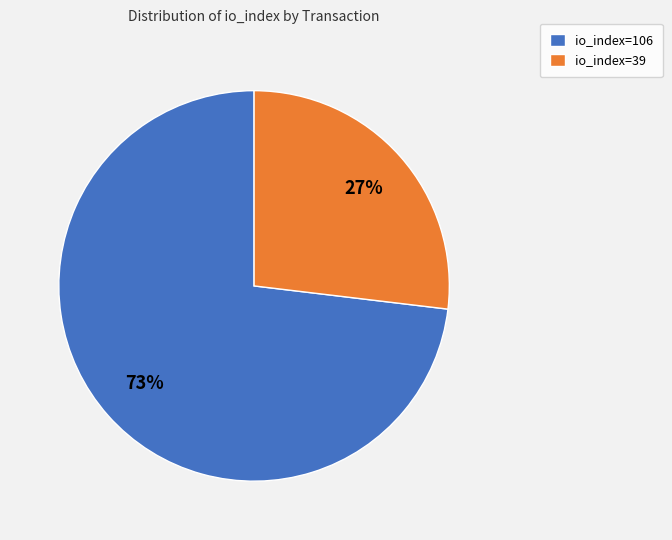

What percentage is the io_index=39 slice, to the nearest percent?

27%